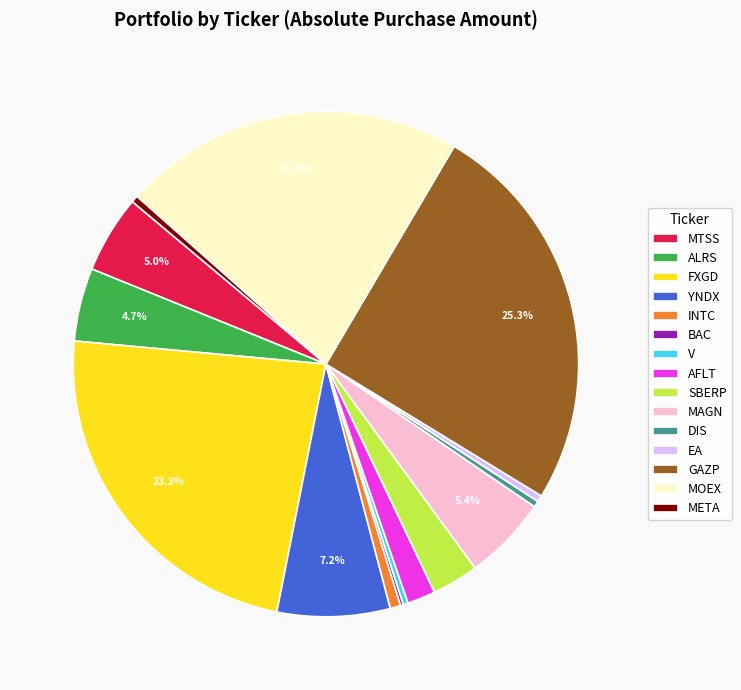

Do SBERP and AFLT together represent more than half of the pie?

No